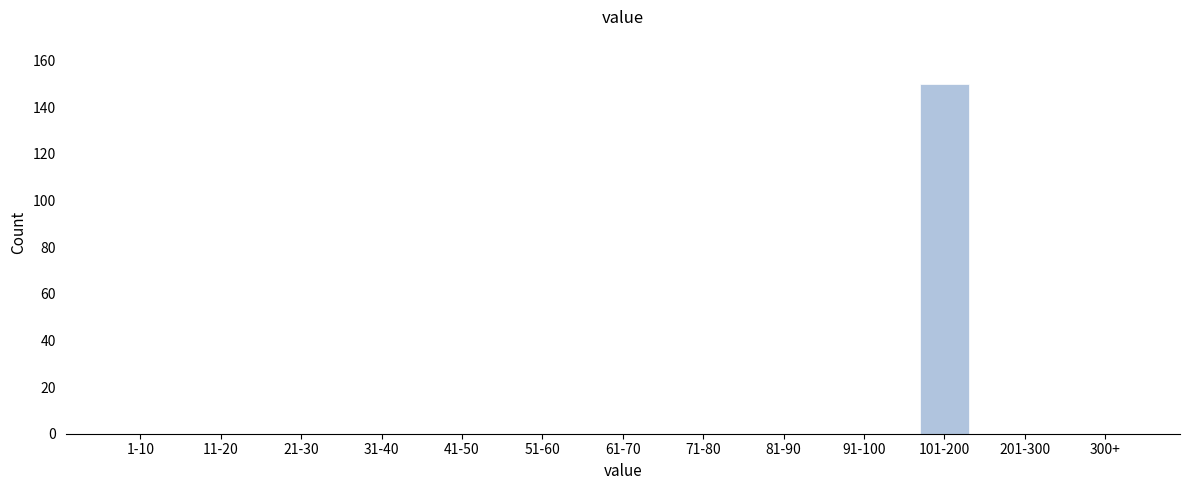

Reading right to left, transcribe all the data shown in this chart.

300+=0	201-300=0	101-200=150	91-100=0	81-90=0	71-80=0	61-70=0	51-60=0	41-50=0	31-40=0	21-30=0	11-20=0	1-10=0